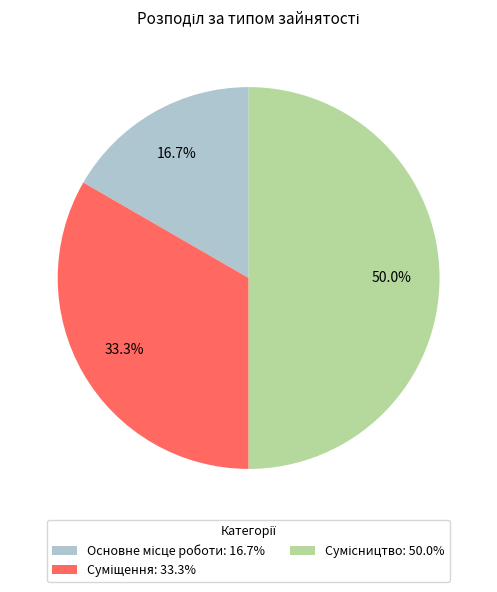

To the nearest percent, what is the combined percentage of Основне місце роботи and Сумісництво?

67%